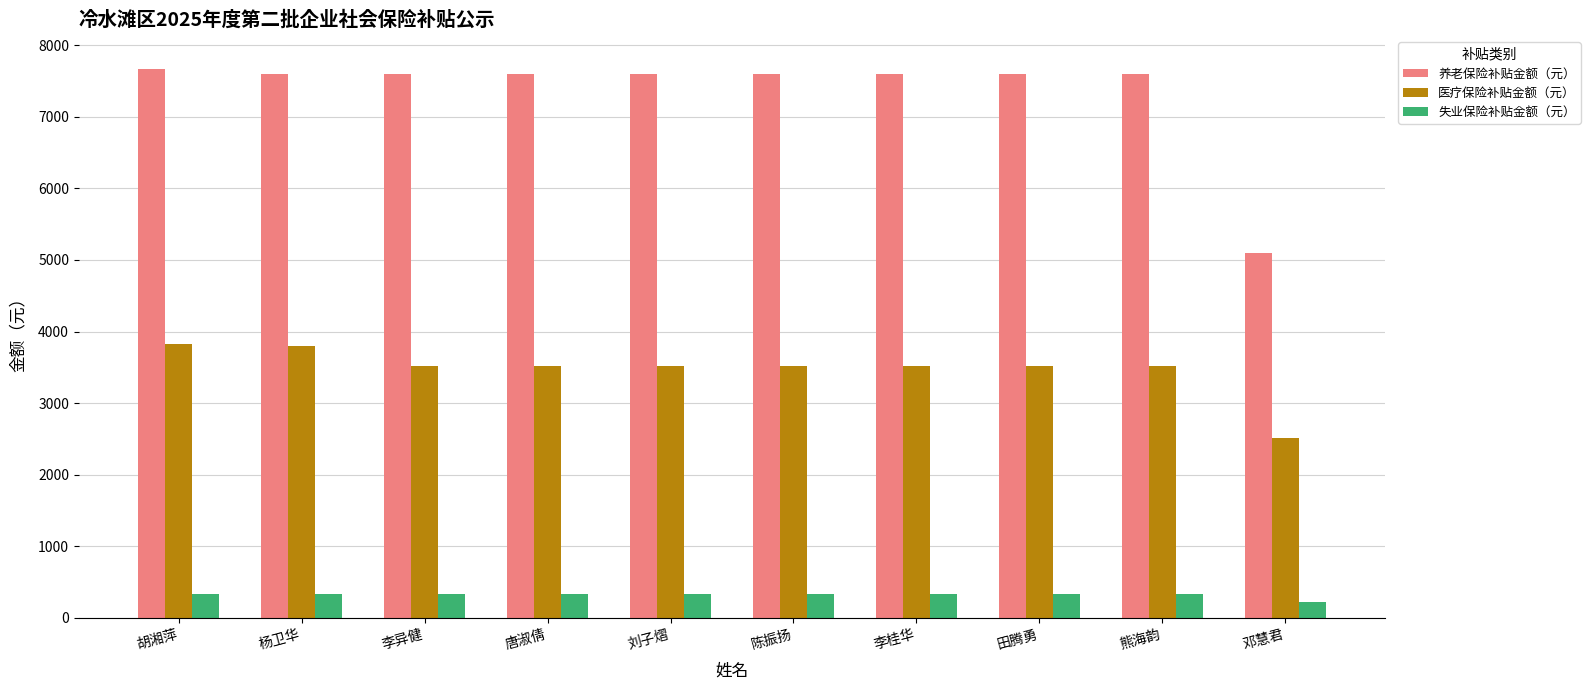

How many bars are there in each group?

3